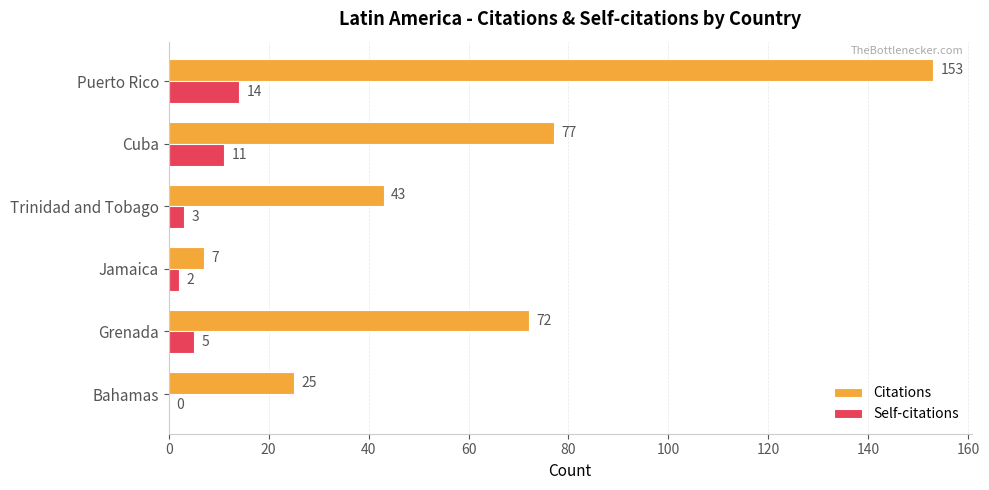

How many series are shown in this chart?

2